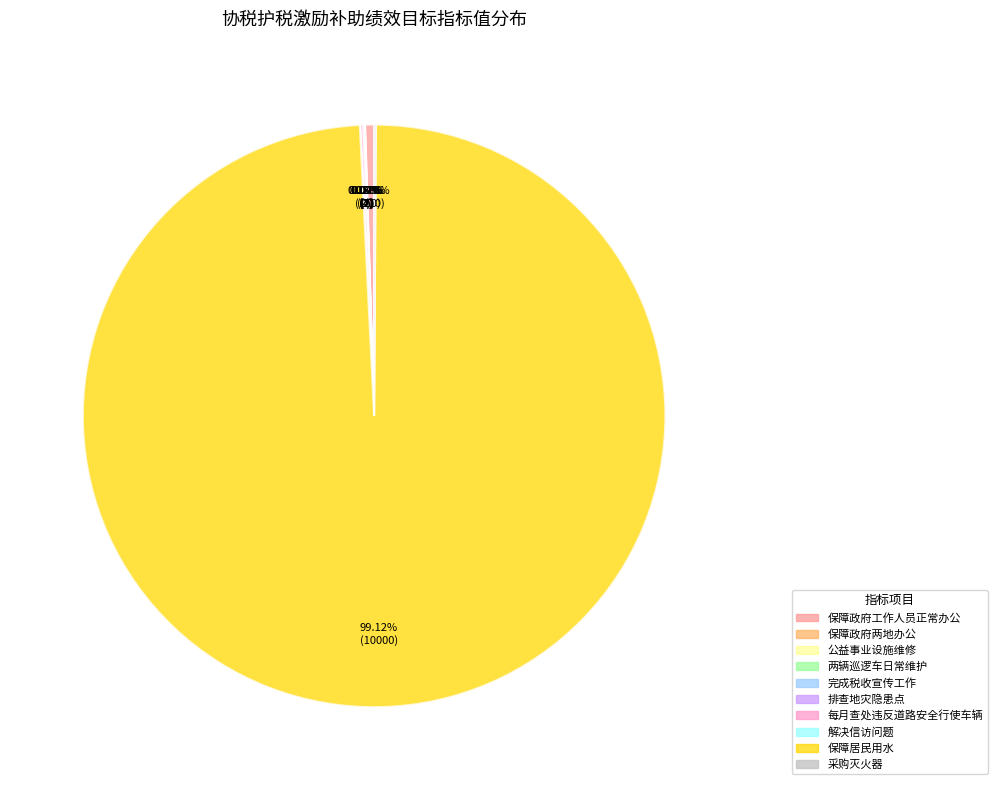

What percentage is the 保障居民用水 slice, to the nearest percent?

99%